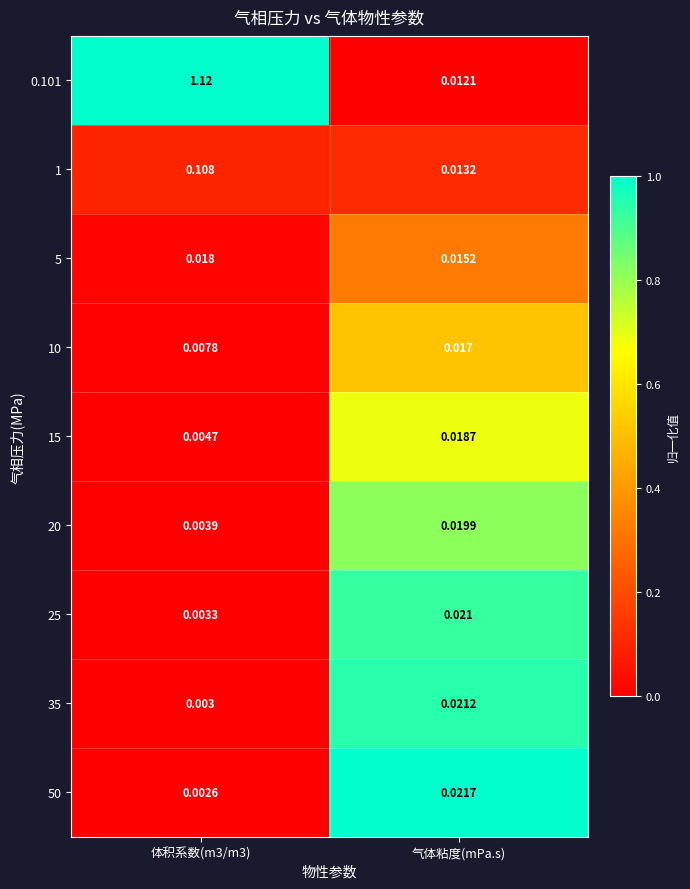

Is the value of 35 at 气体粘度(mPa.s) greater than the value of 25 at 体积系数(m3/m3)?

Yes